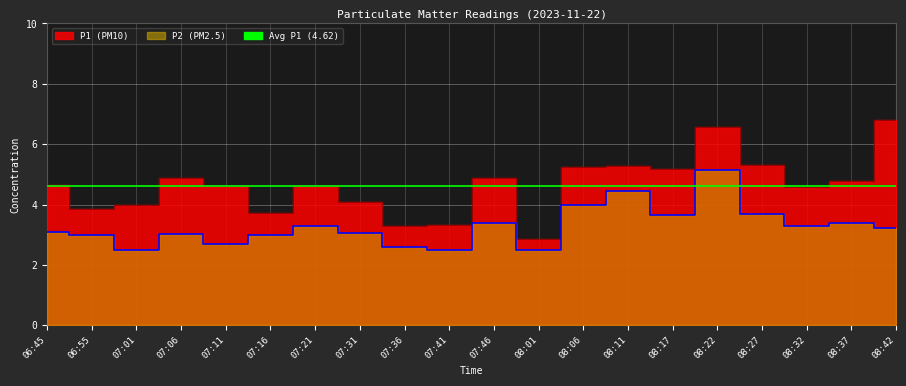

True or false: P2 and P1 intersect in this chart.

False